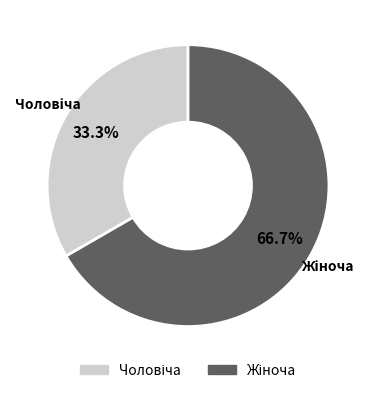

How many segments does this pie chart have?

2